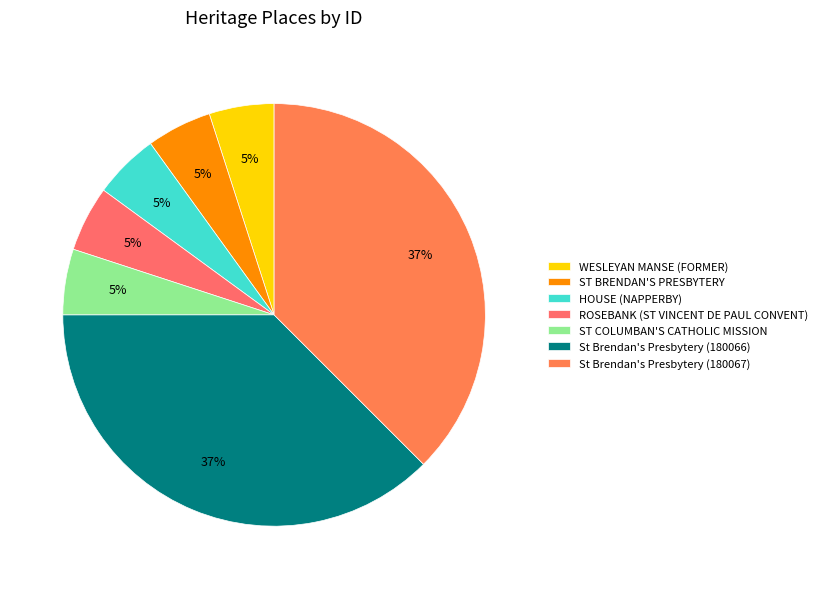

Is the sum of WESLEYAN MANSE (FORMER) and ROSEBANK (ST VINCENT DE PAUL CONVENT) greater than half?

No